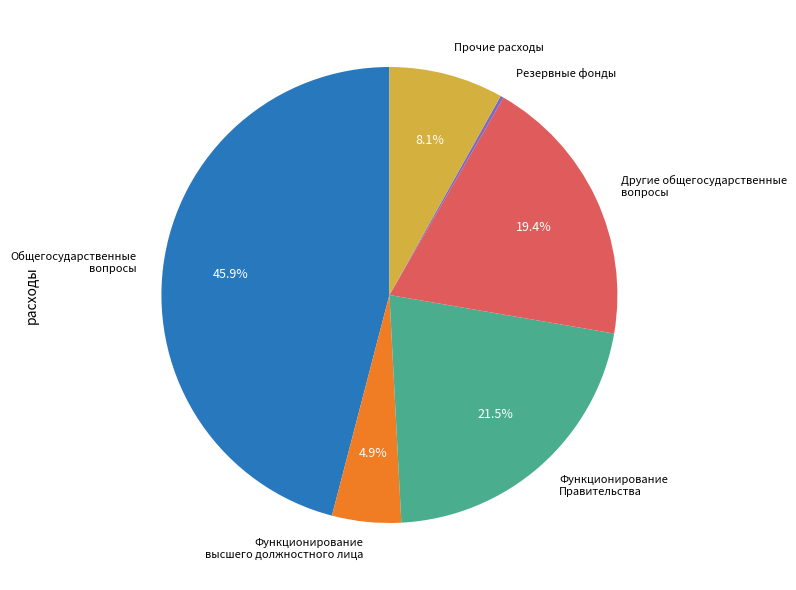

What is the total percentage of Функционирование высшего должностного лица and Прочие расходы?

13.0%